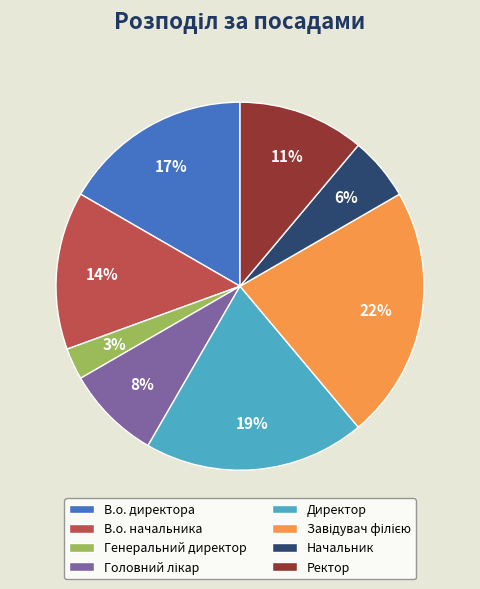

Between В.о. начальника and Генеральний директор, which is larger?

В.о. начальника